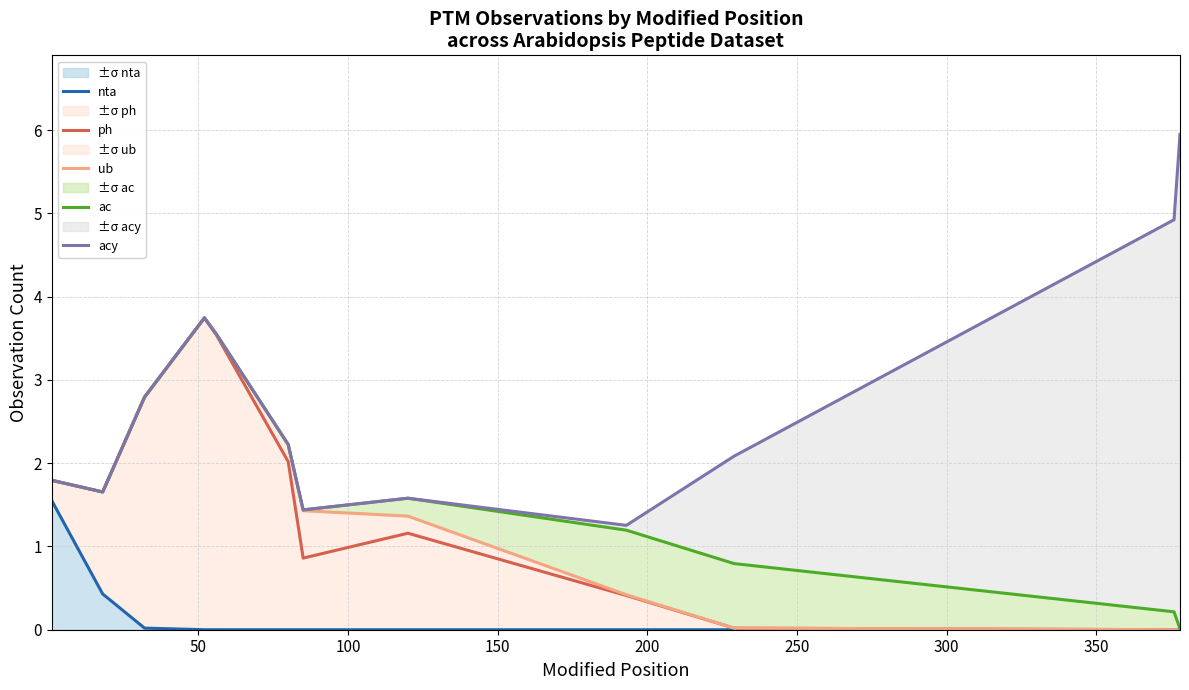

At 350, list the series in order from smallest to largest.

nta, ph, ub, ac, acy